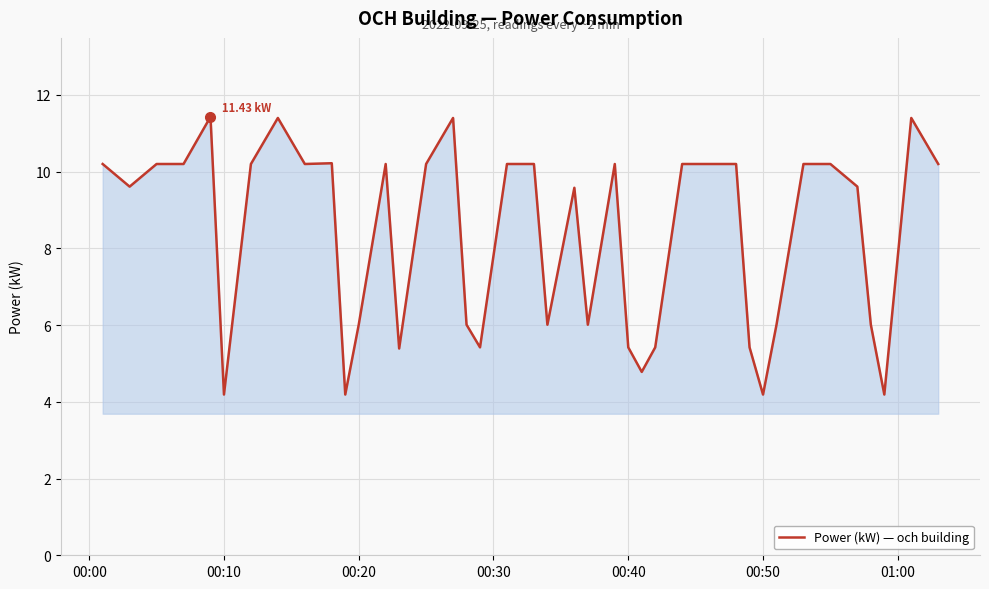

What is the difference between the maximum and minimum values?

7.2